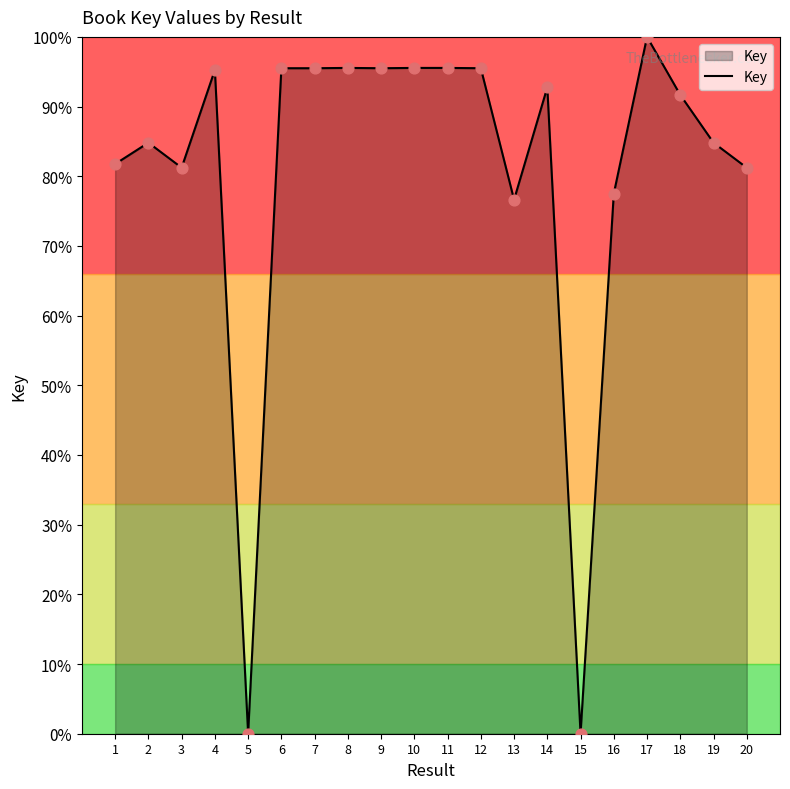

Between 6 and 2, which is larger?

6